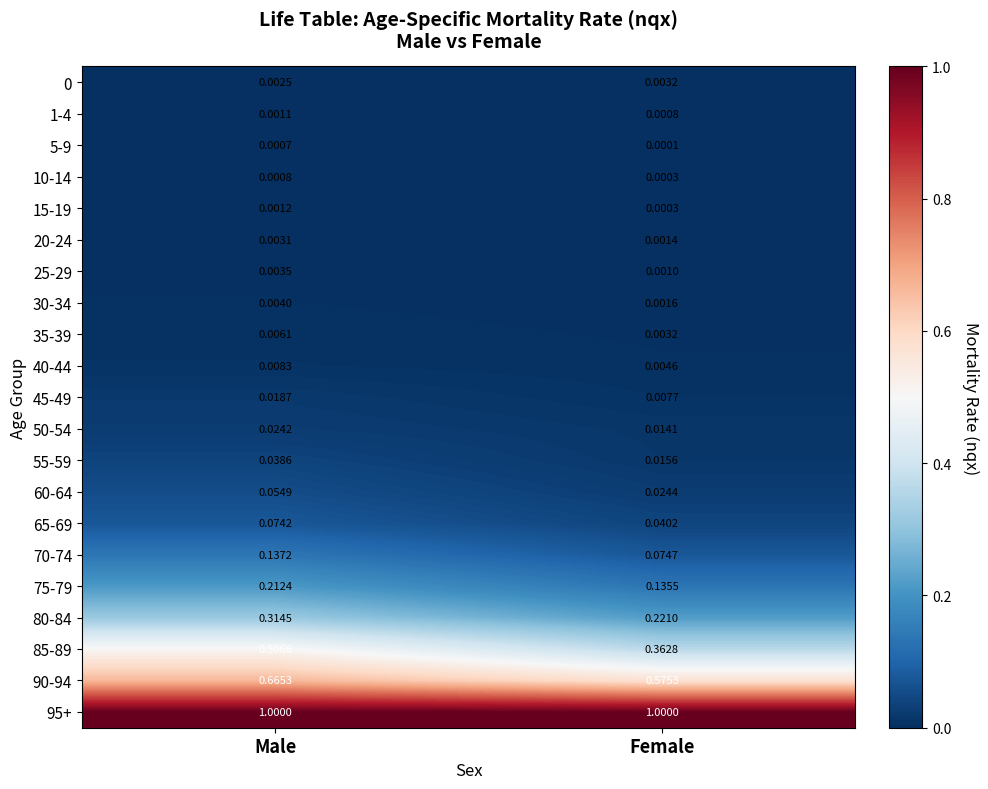

What is the difference between the highest and lowest values at Female?

1.0